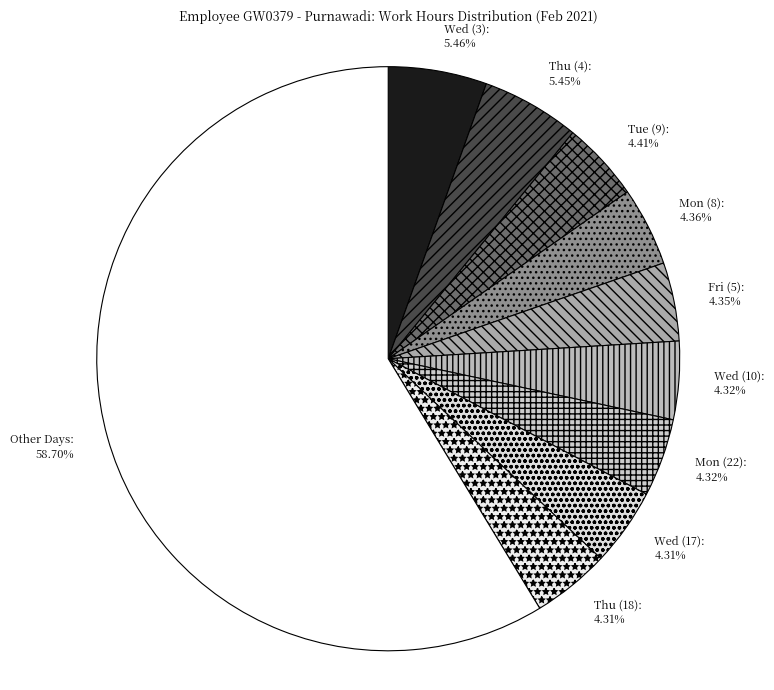

Count the number of slices in the pie.

10